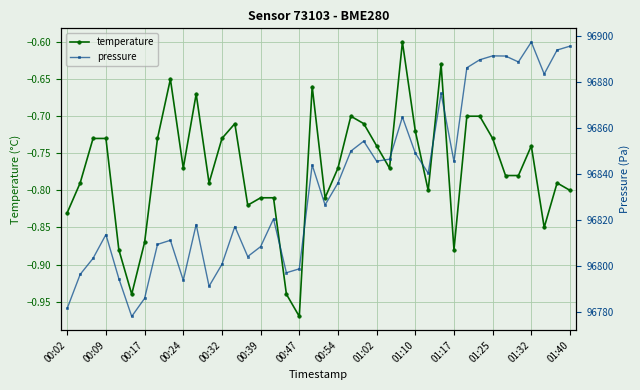

What is the total value across all series at 19?

96843.4